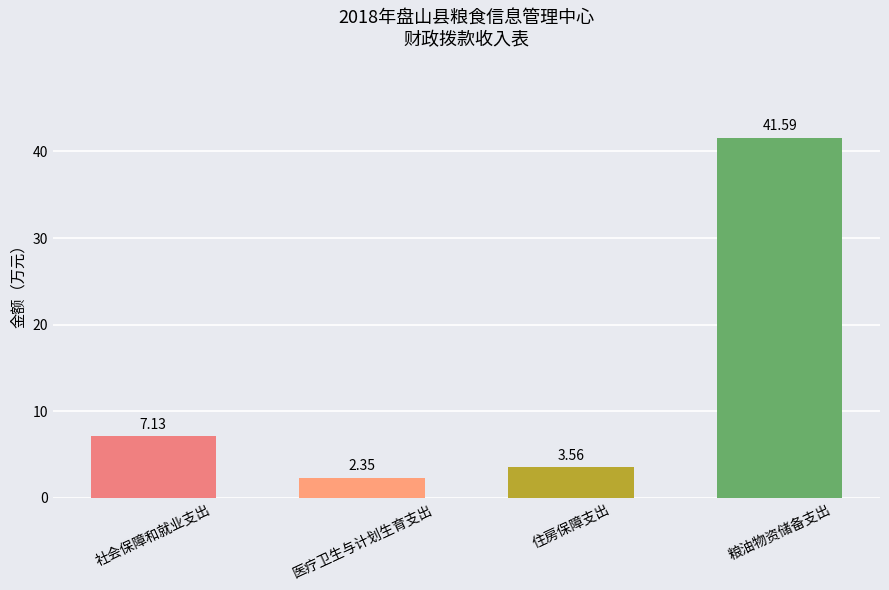

What is the difference between the values at 社会保障和就业支出 and 医疗卫生与计划生育支出?

4.8